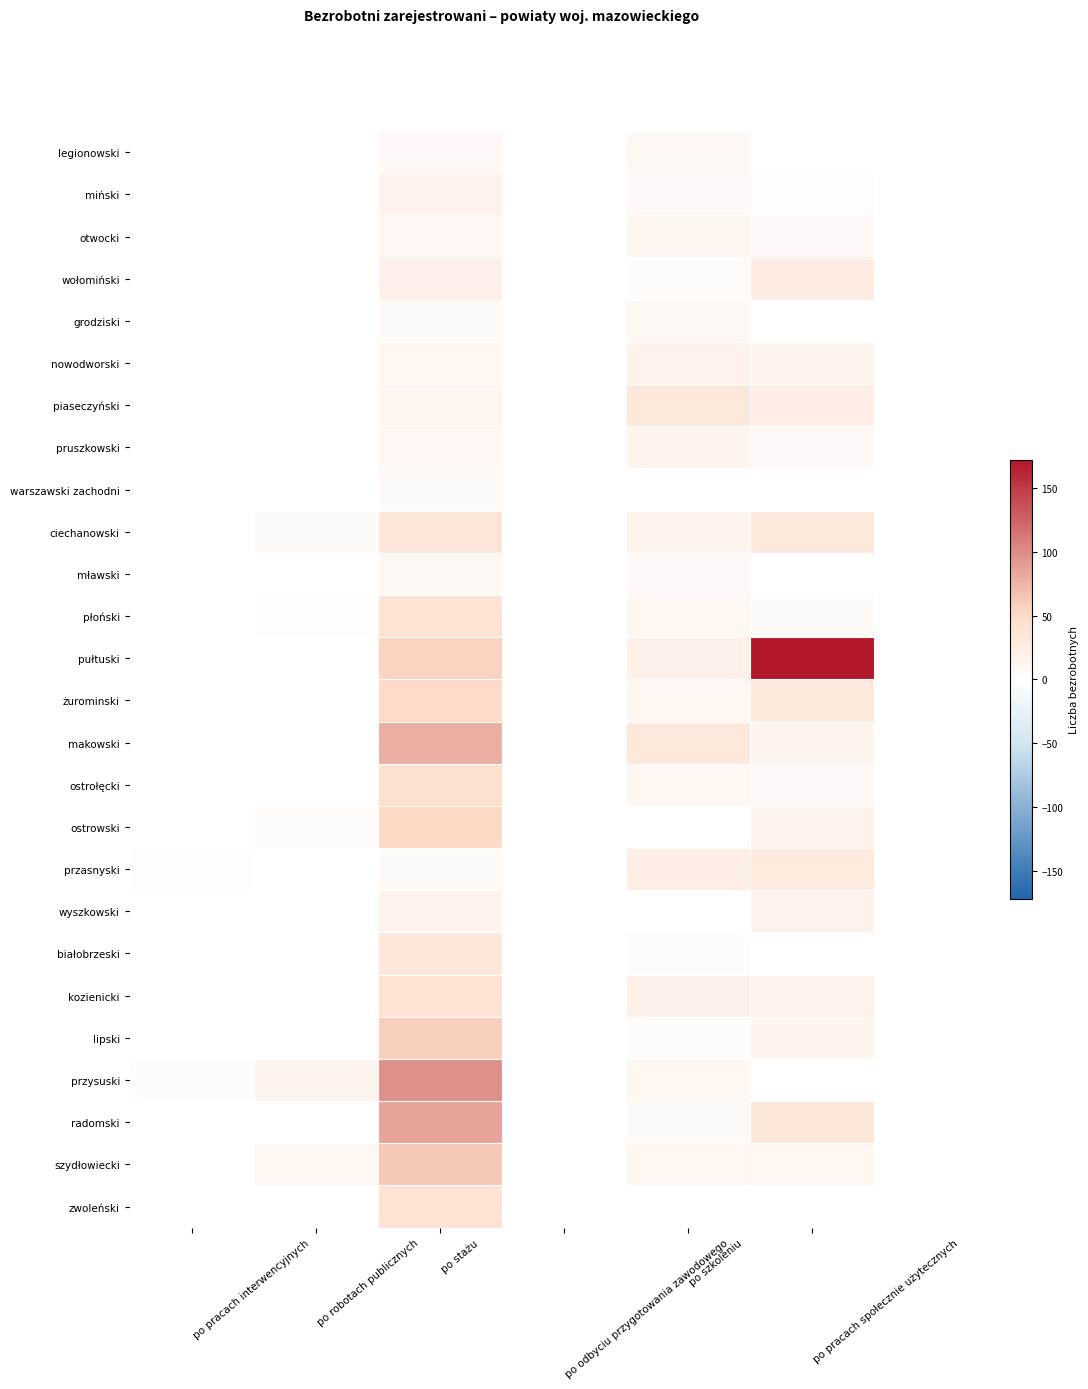

True or false: wyszkowski has a value of 0 at po robotach publicznych.

True